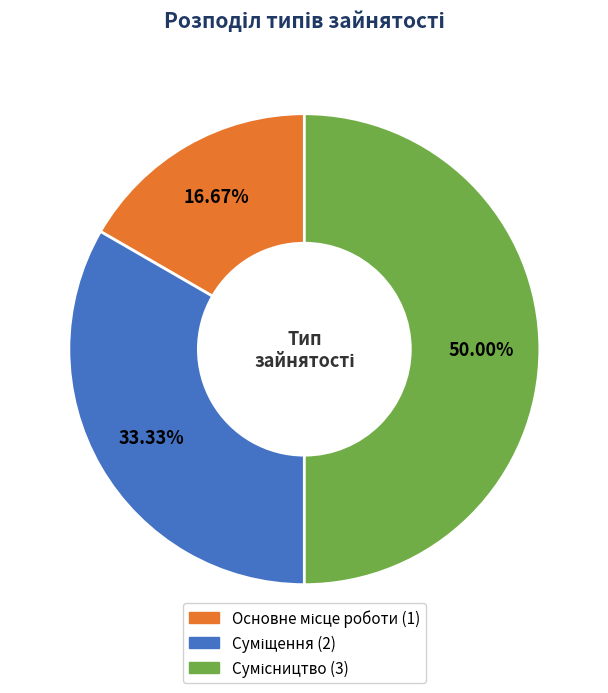

How many segments does this pie chart have?

3